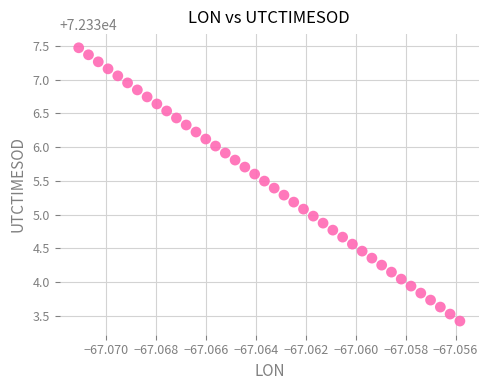

What is the range of Y values (max minus min)?

4.0